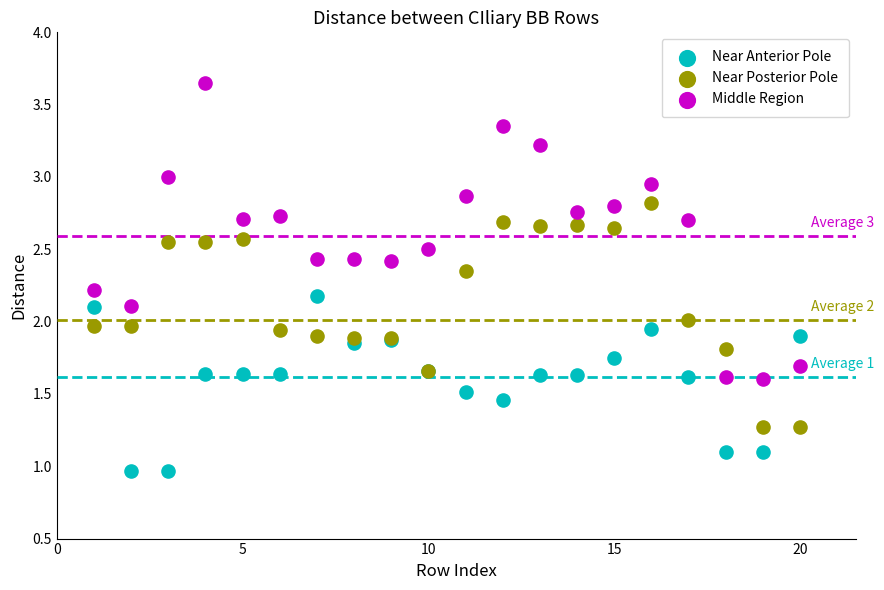

What is the X range (max minus min) for the scatter plot?

19.0